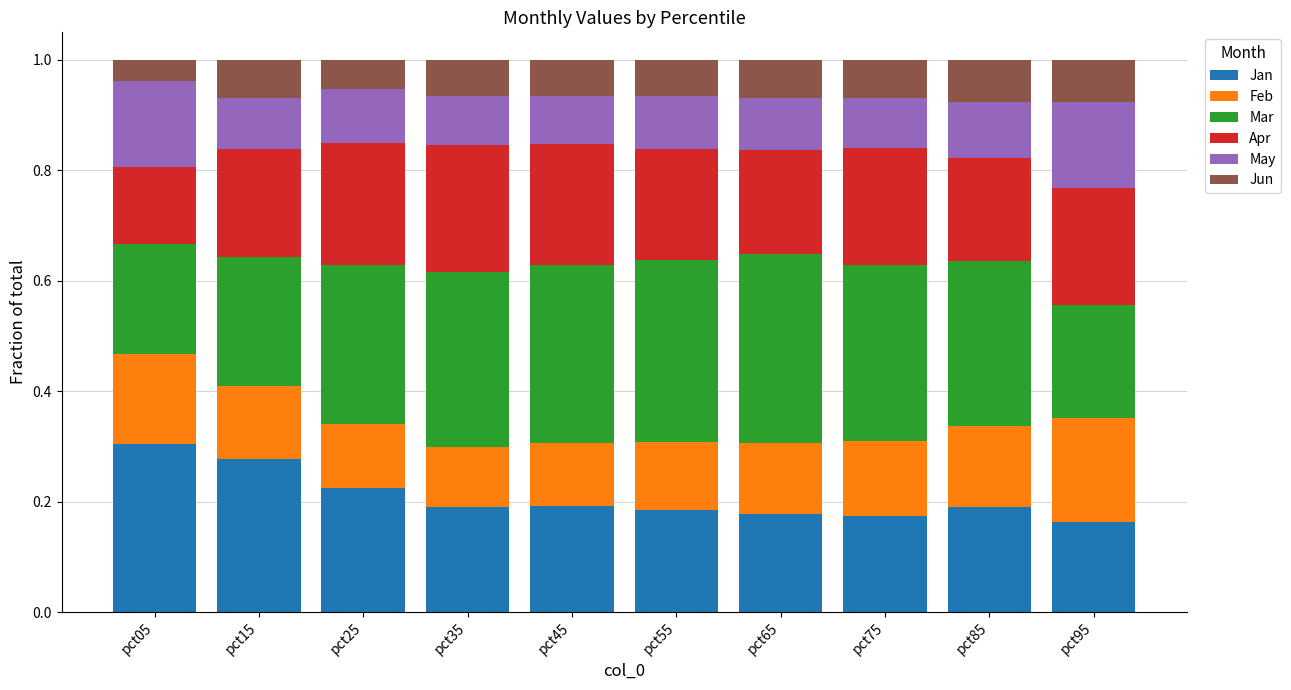

What is the total value across all series at pct05?

1.0